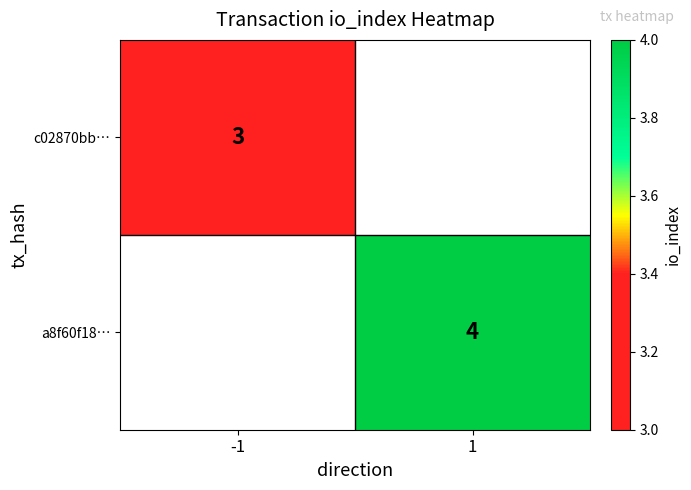

How many series are shown in this chart?

2